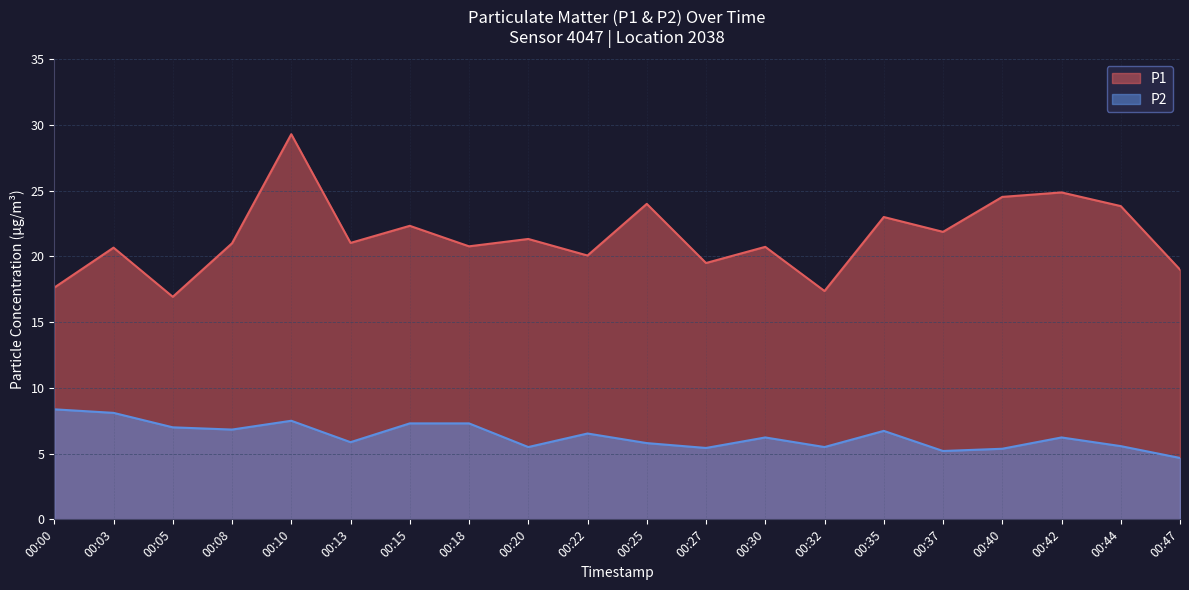

Which series changed the most between 00:40 and 00:44?

P1